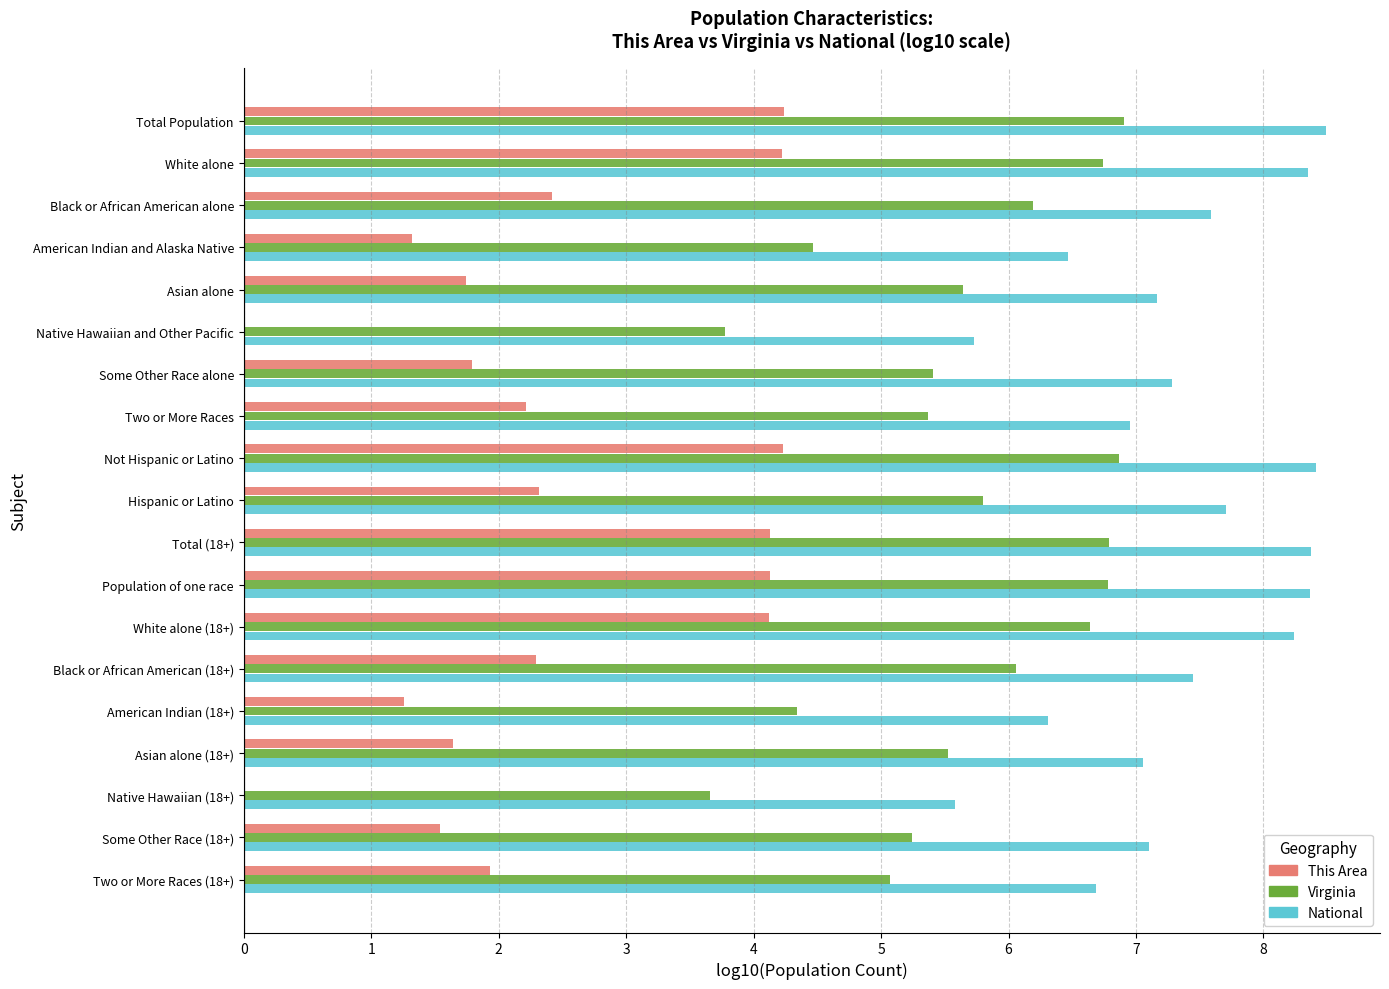

What is the sum of all National values?

139.3